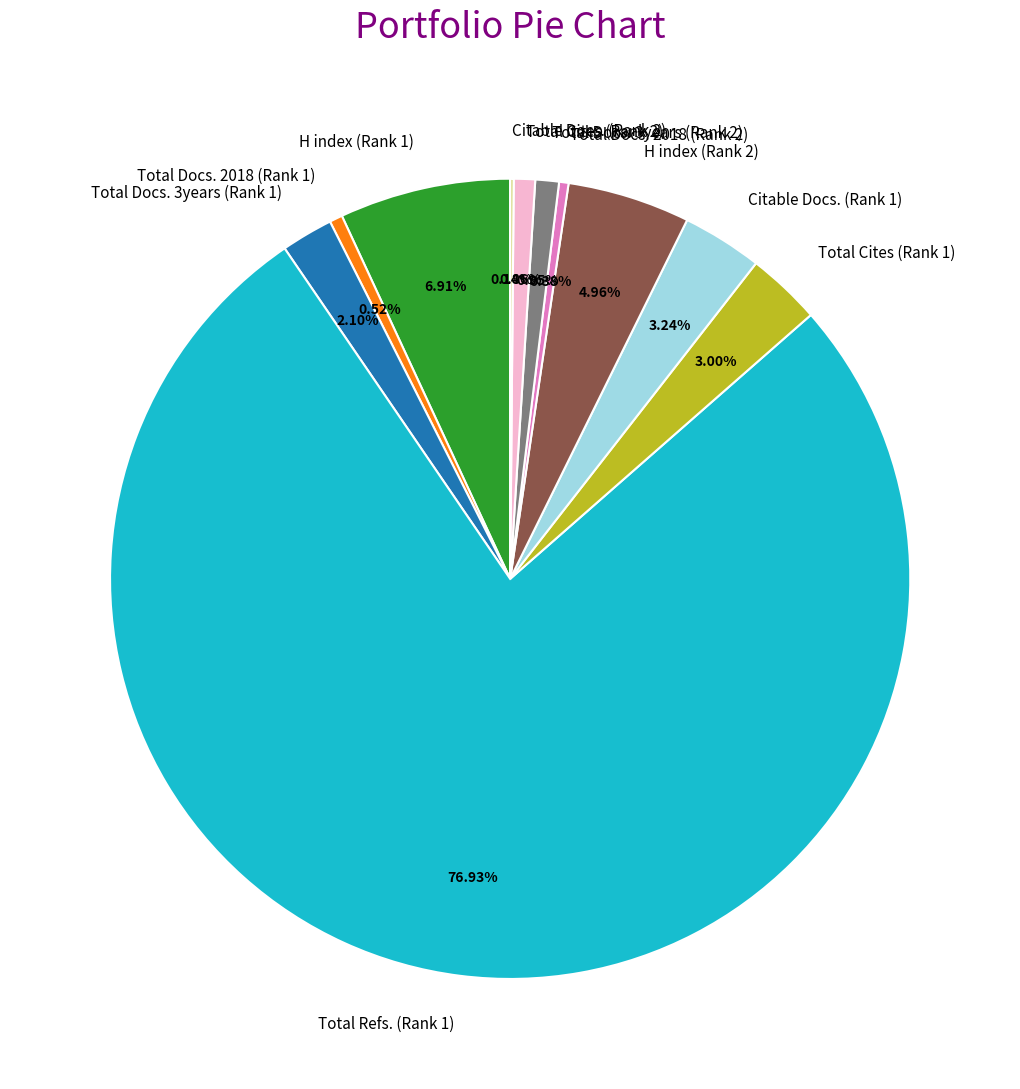

Combined, do H index (Rank 2) and Total Docs. 3years (Rank 2) account for over 50%?

No